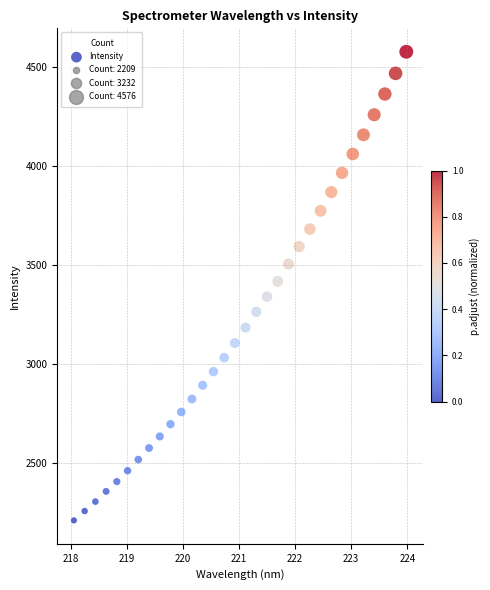

What is the range of X values (max minus min)?

5.9